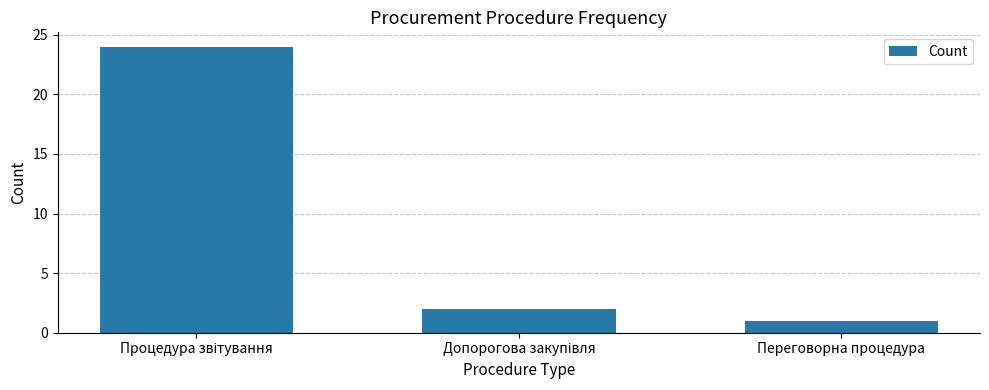

True or false: the data shows 0 at Переговорна процедура.

False